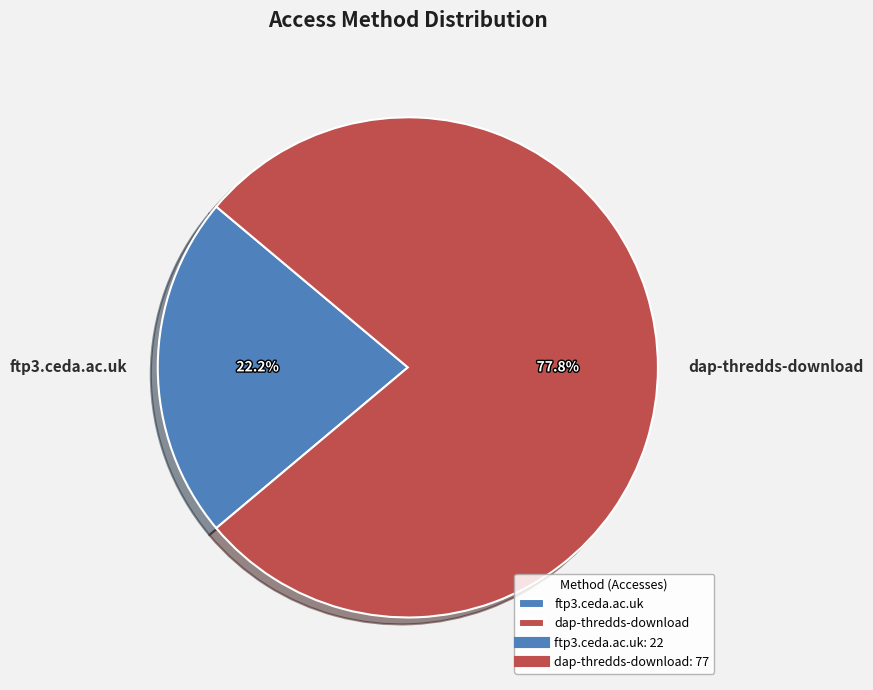

To the nearest percent, what is the average slice percentage?

50%